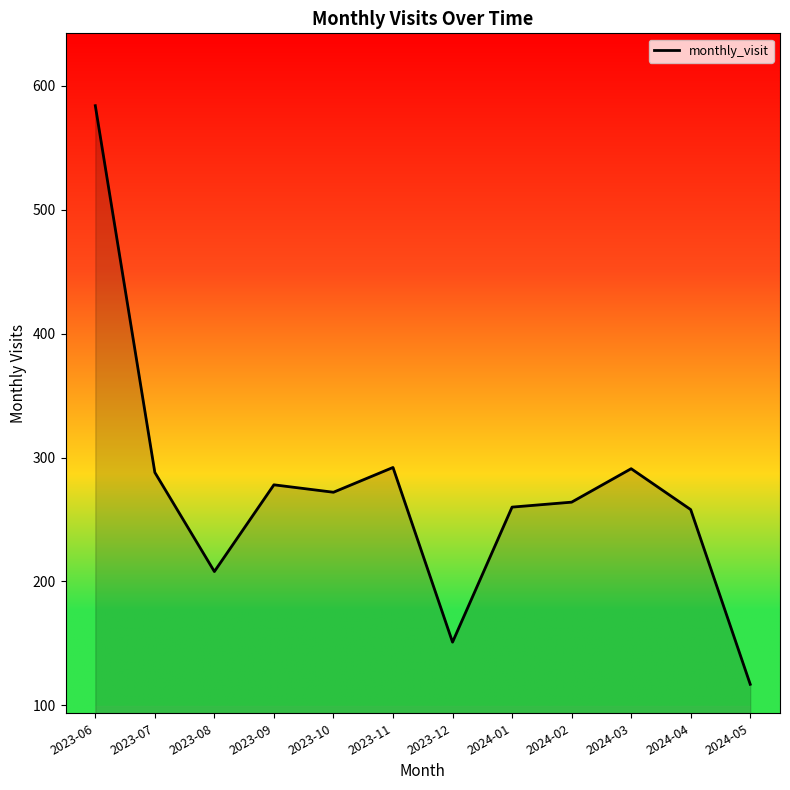

The chart shows a value of 130 at 2024-04. True or false?

False